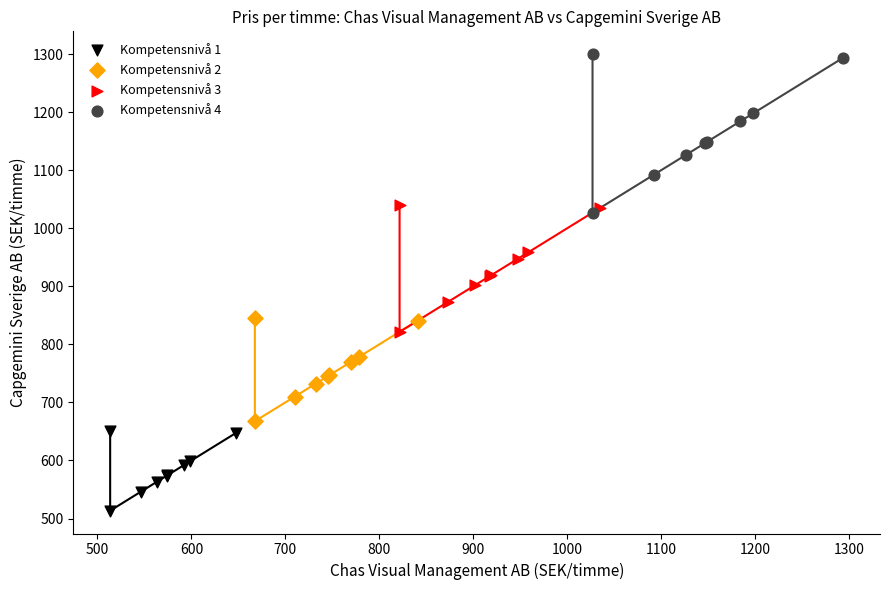

Which series has the widest spread of Y values?

Kompetensnivå 4